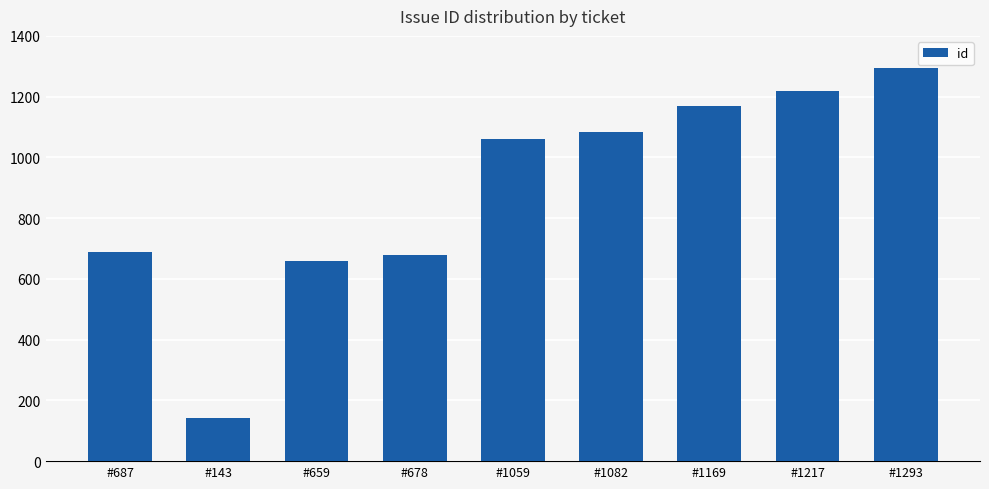

True or false: the data shows 209 at #143.

False